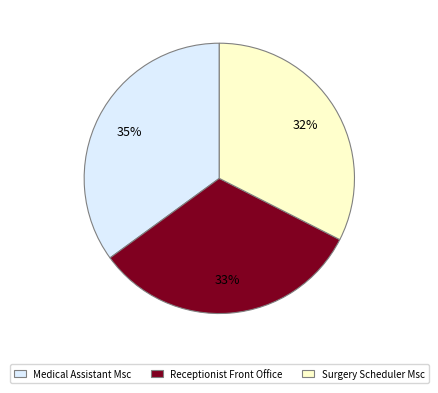

Do Surgery Scheduler Msc and Medical Assistant Msc together represent more than half of the pie?

Yes